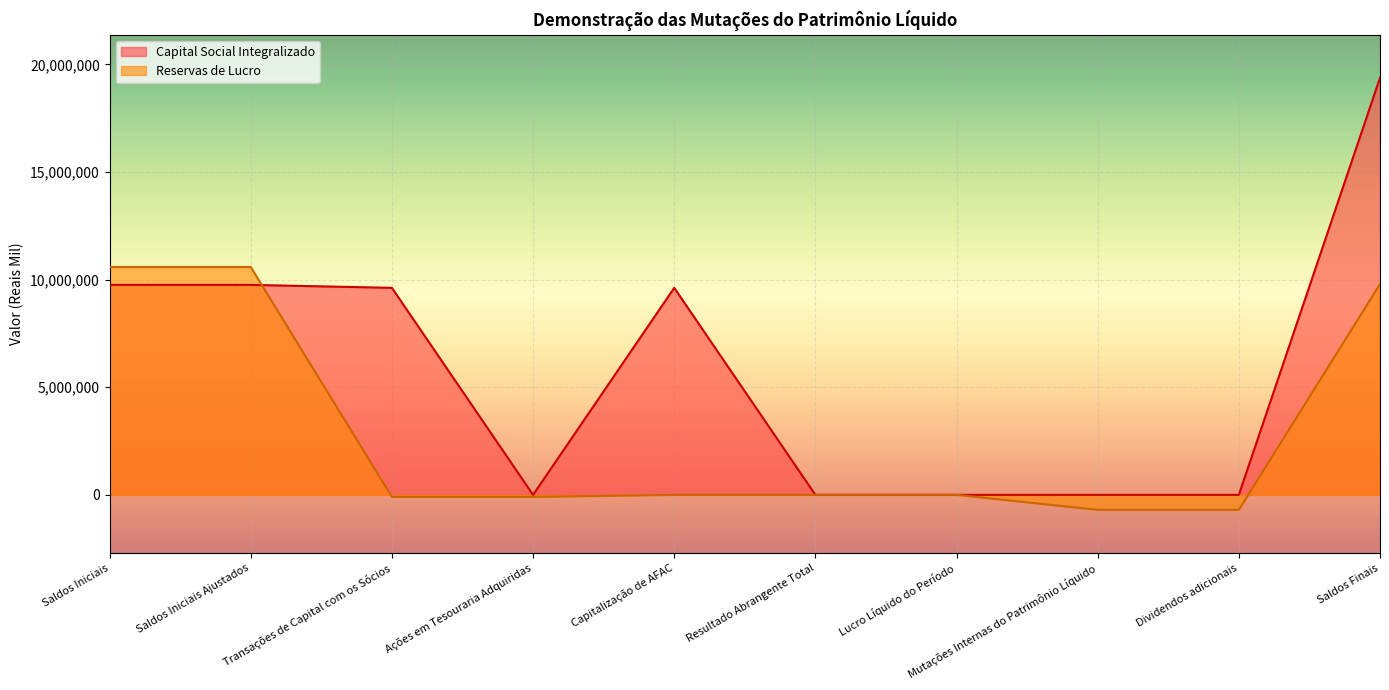

How many interior local valleys does the Capital Social Integralizado series have?

1